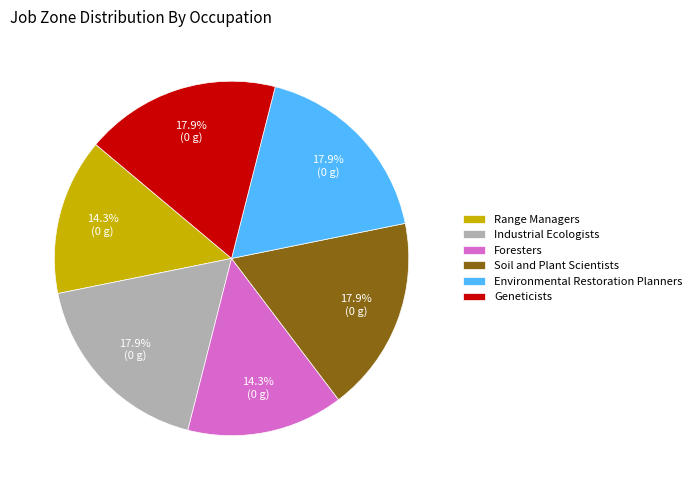

Combined, what portion of the pie is Geneticists and Soil and Plant Scientists?

35.7%